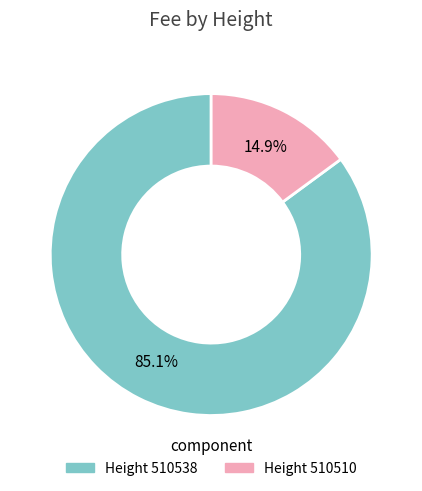

Is there any slice that represents more than half of the pie?

Yes